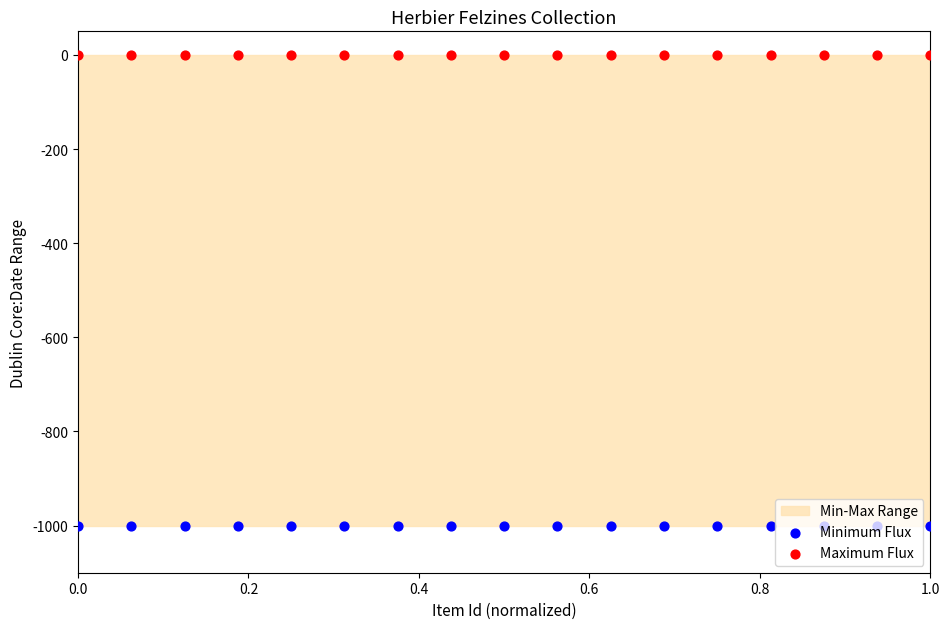

Which series contains the highest Y value?

Maximum Flux